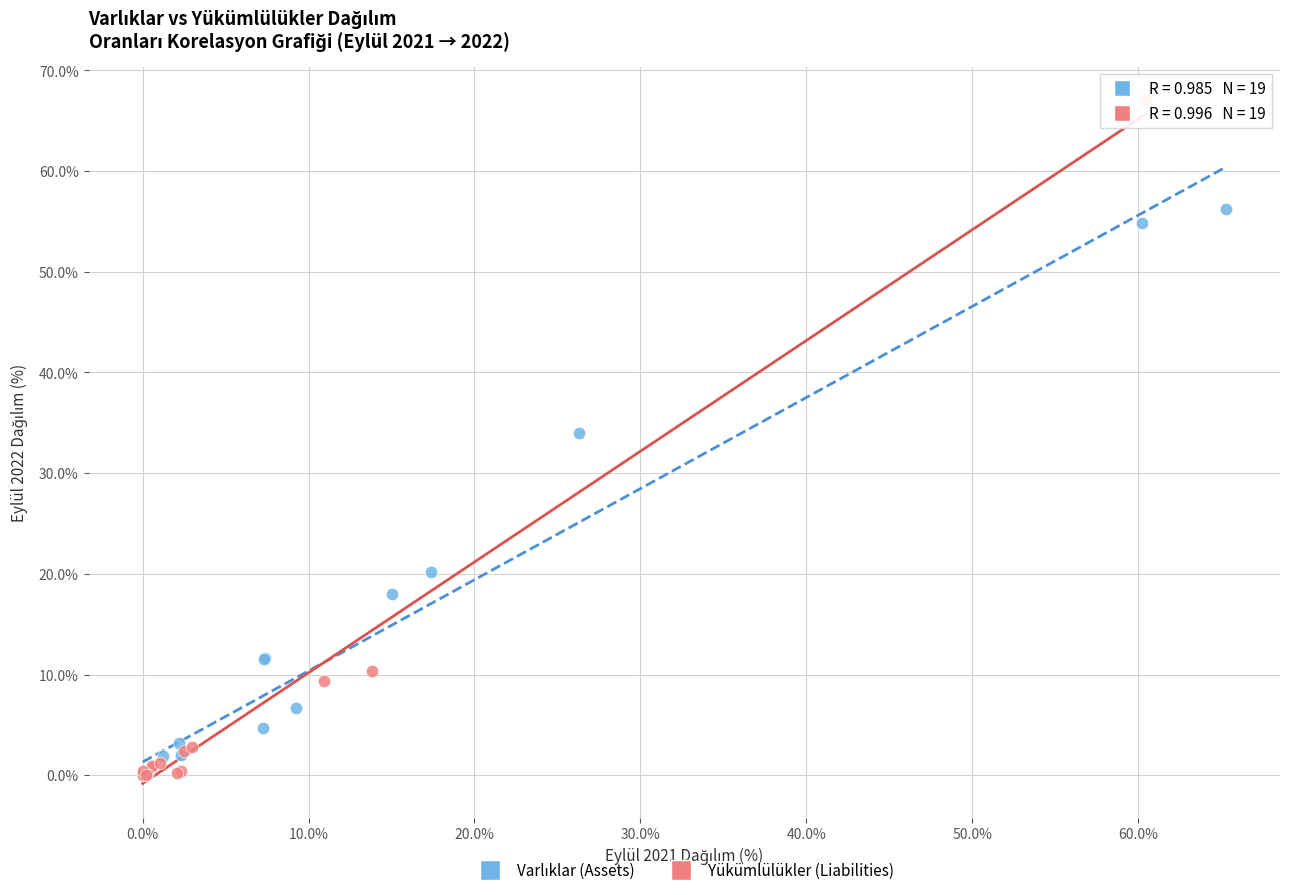

Which series reaches the maximum Y coordinate?

Yükümlülükler (Liabilities)